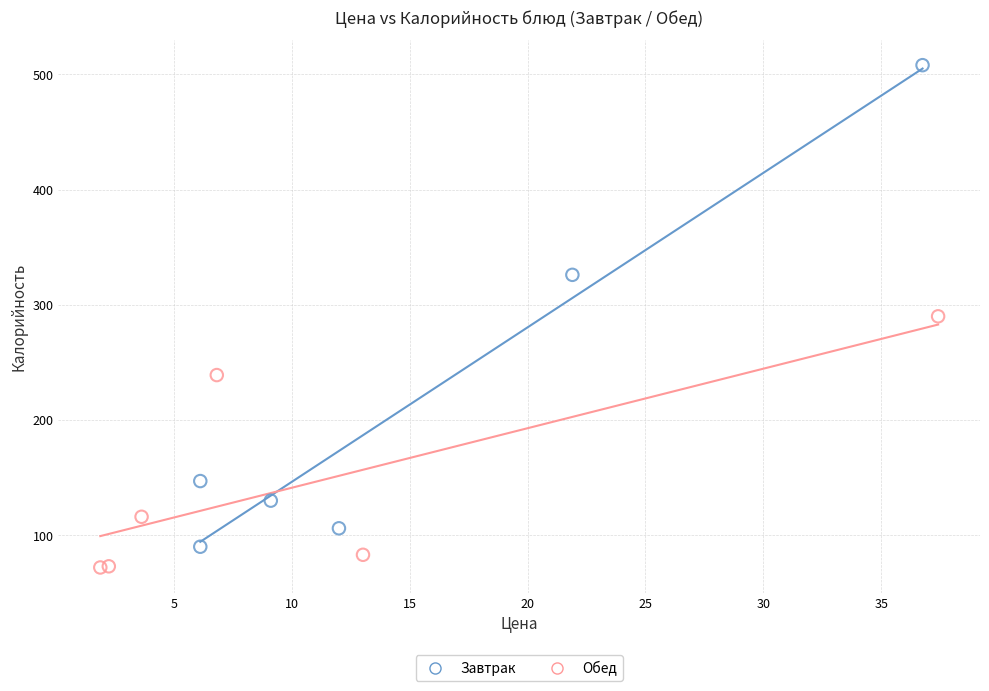

Which series contains the highest Y value?

Завтрак